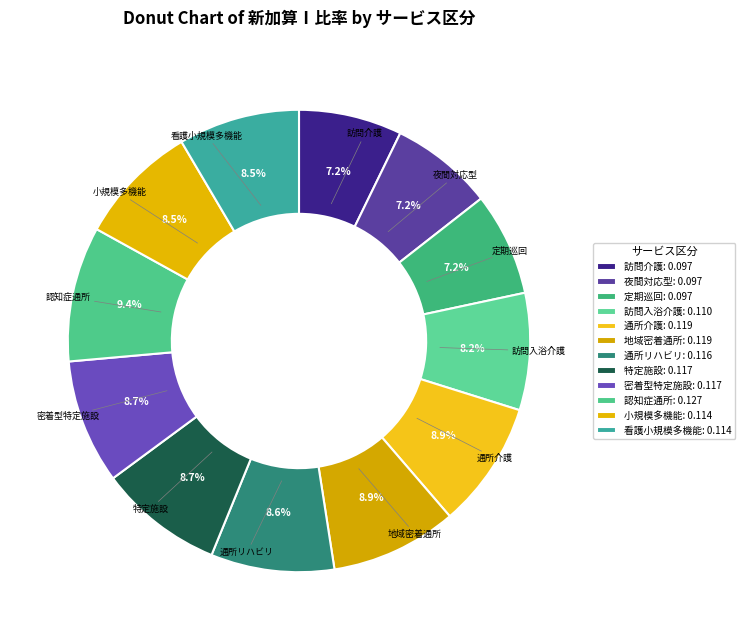

How many segments does this pie chart have?

12